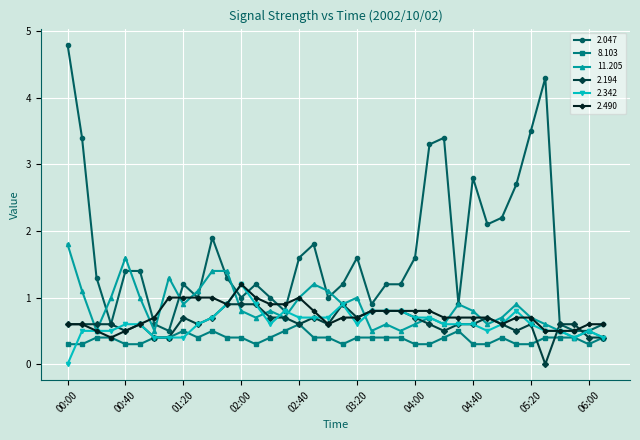

Reading left to right, extract all data points from this chart.

2.047: 4.8	3.4	1.3	0.6	1.4	1.4	0.6	0.5	1.2	1.0	1.9	1.3	1.0	1.2	1.0	0.8	1.6	1.8	1.0	1.2	1.6	0.9	1.2	1.2	1.6	3.3	3.4	0.9	2.8	2.1	2.2	2.7	3.5	4.3	0.6	0.5	0.5	0.6
8.103: 0.3	0.3	0.4	0.4	0.3	0.3	0.4	0.4	0.5	0.4	0.5	0.4	0.4	0.3	0.4	0.5	0.6	0.4	0.4	0.3	0.4	0.4	0.4	0.4	0.3	0.3	0.4	0.5	0.3	0.3	0.4	0.3	0.3	0.4	0.4	0.4	0.3	0.4
11.205: 1.8	1.1	0.5	1.0	1.6	1.0	0.5	1.3	0.9	1.1	1.4	1.4	0.8	0.7	0.8	0.7	1.0	1.2	1.1	0.9	1.0	0.5	0.6	0.5	0.6	0.7	0.6	0.9	0.8	0.6	0.7	0.9	0.7	0.6	0.5	0.4	0.5	0.4
2.194: 0.6	0.6	0.6	0.6	0.5	0.6	0.4	0.4	0.7	0.6	0.7	0.9	0.9	0.9	0.7	0.7	0.6	0.7	0.6	0.9	0.7	0.8	0.8	0.8	0.7	0.6	0.5	0.6	0.6	0.7	0.6	0.5	0.6	0.0	0.6	0.6	0.4	0.4
2.342: 0.0	0.5	0.5	0.5	0.6	0.6	0.4	0.4	0.4	0.6	0.7	0.9	1.2	0.9	0.6	0.8	0.7	0.7	0.7	0.9	0.6	0.8	0.8	0.8	0.7	0.7	0.6	0.6	0.6	0.5	0.6	0.8	0.6	0.5	0.5	0.4	0.5	0.4
2.490: 0.6	0.6	0.5	0.4	0.5	0.6	0.7	1.0	1.0	1.0	1.0	0.9	1.2	1.0	0.9	0.9	1.0	0.8	0.6	0.7	0.7	0.8	0.8	0.8	0.8	0.8	0.7	0.7	0.7	0.7	0.6	0.7	0.7	0.5	0.5	0.5	0.6	0.6